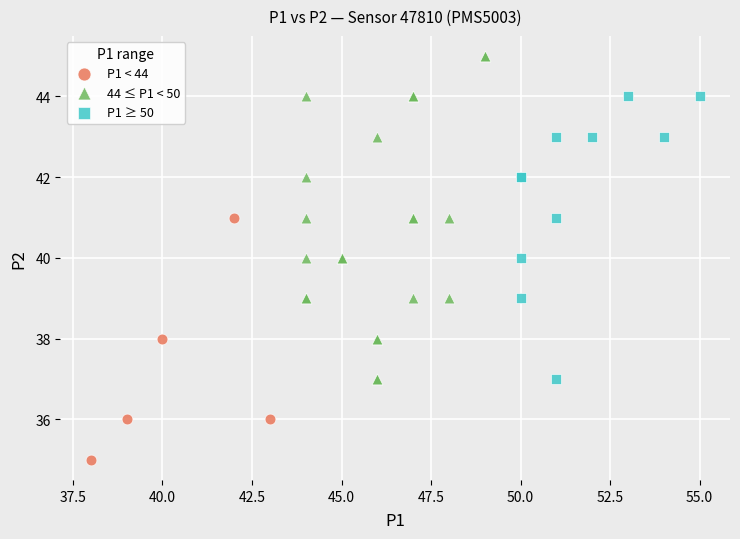

What are all the series names shown in the legend?

P1 < 44, 44 ≤ P1 < 50, P1 ≥ 50